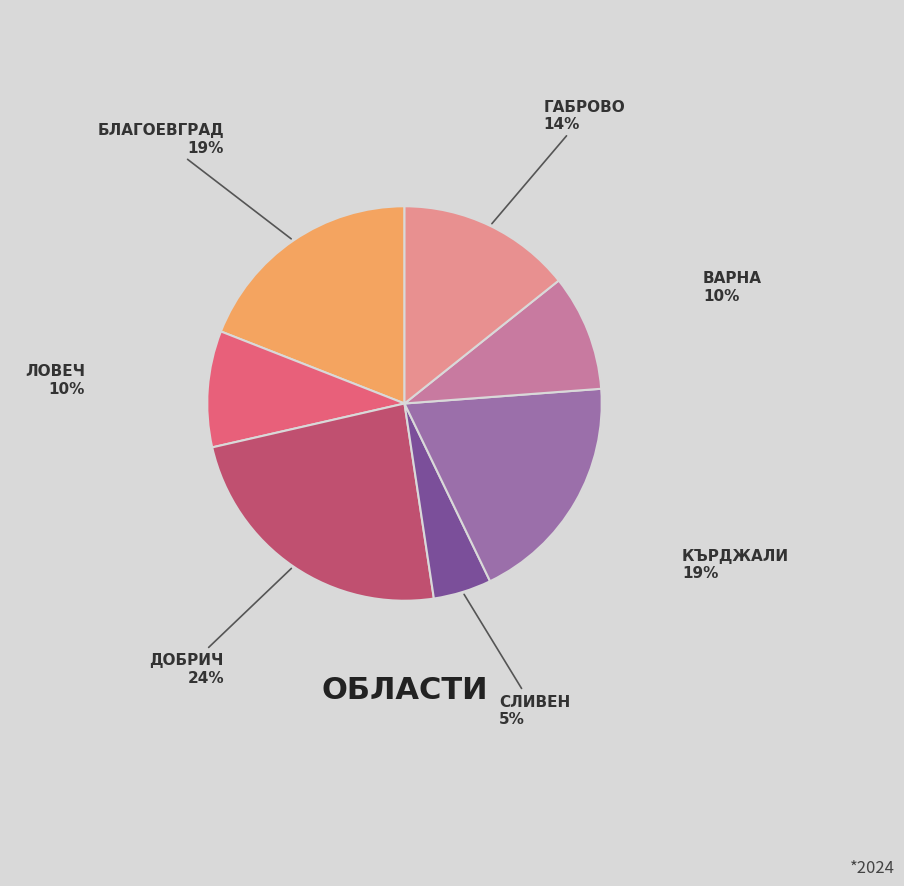

Is there a majority slice in this chart?

No